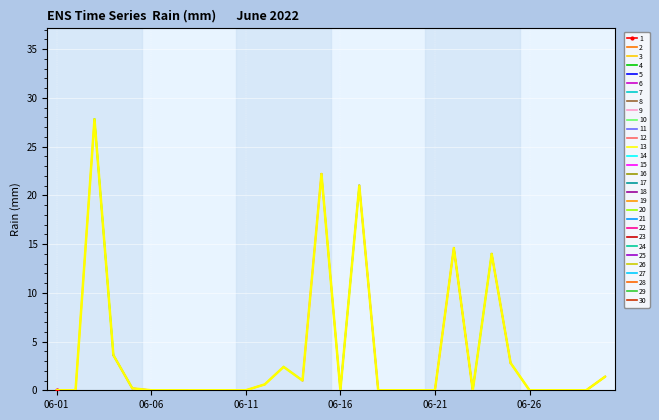

How many points are lower than both their immediate neighbors (excluding endpoints)?

3